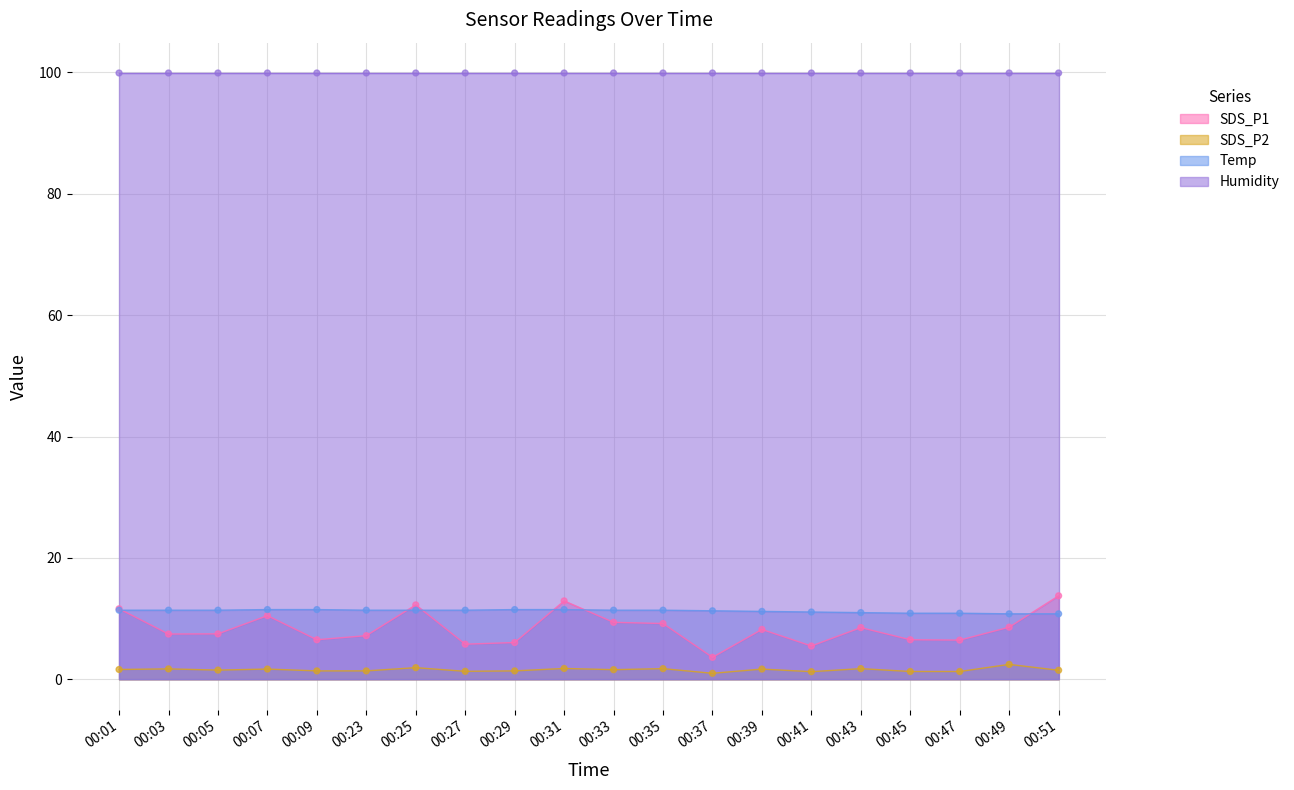

Is it true that SDS_P2 equals 1.4 at 00:29?

True